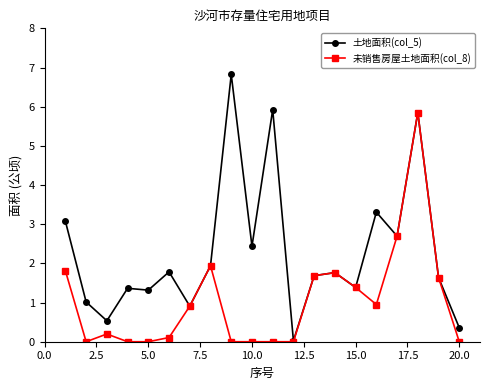

Which series has the widest spread of values?

土地面积(col_5)